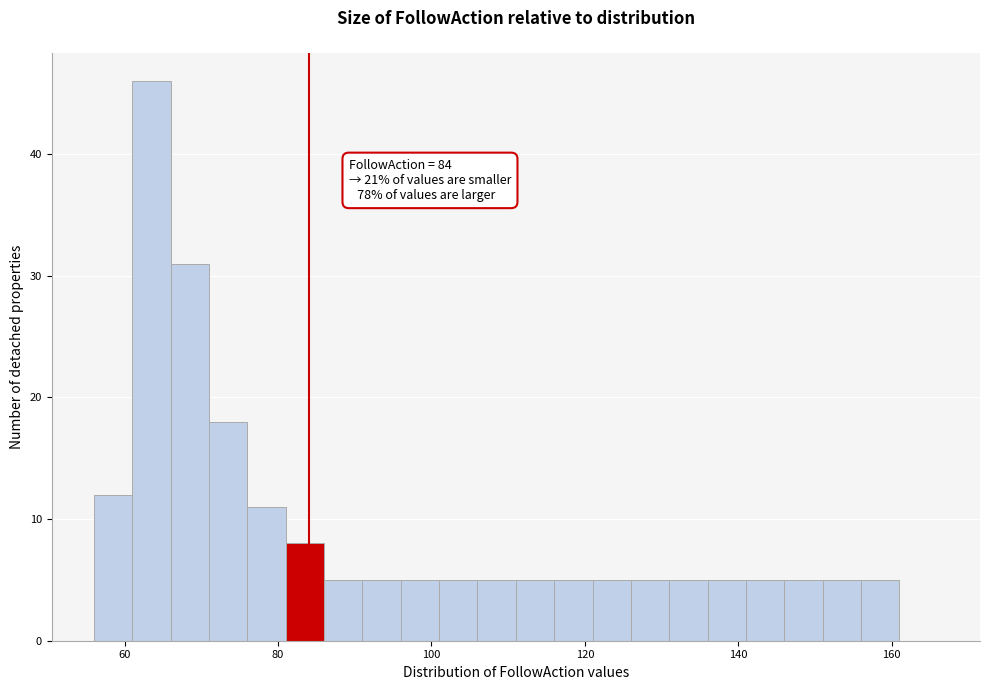

Read against the x-axis, roughly where is the centre of the tallest bar?

64